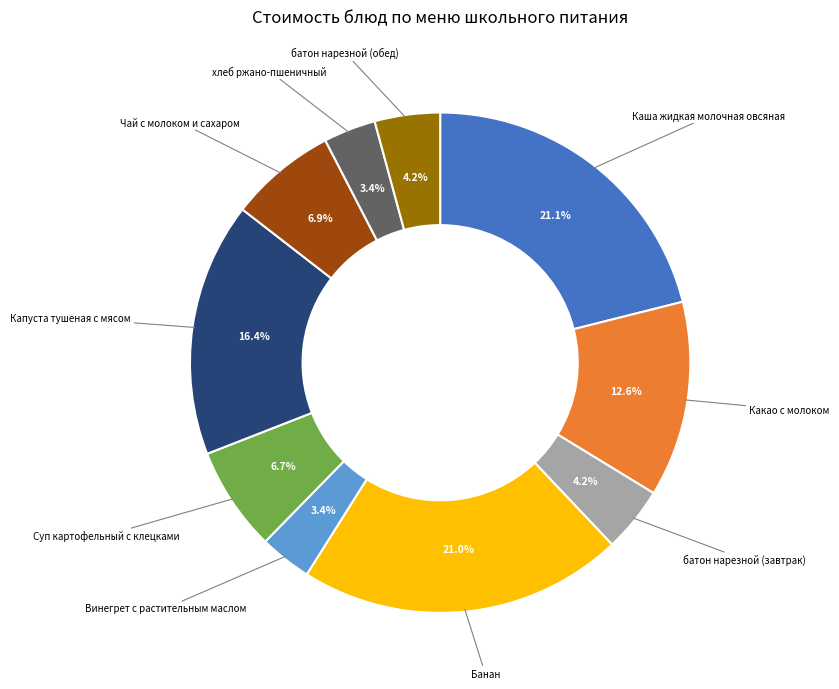

How many slices are in this pie chart?

10